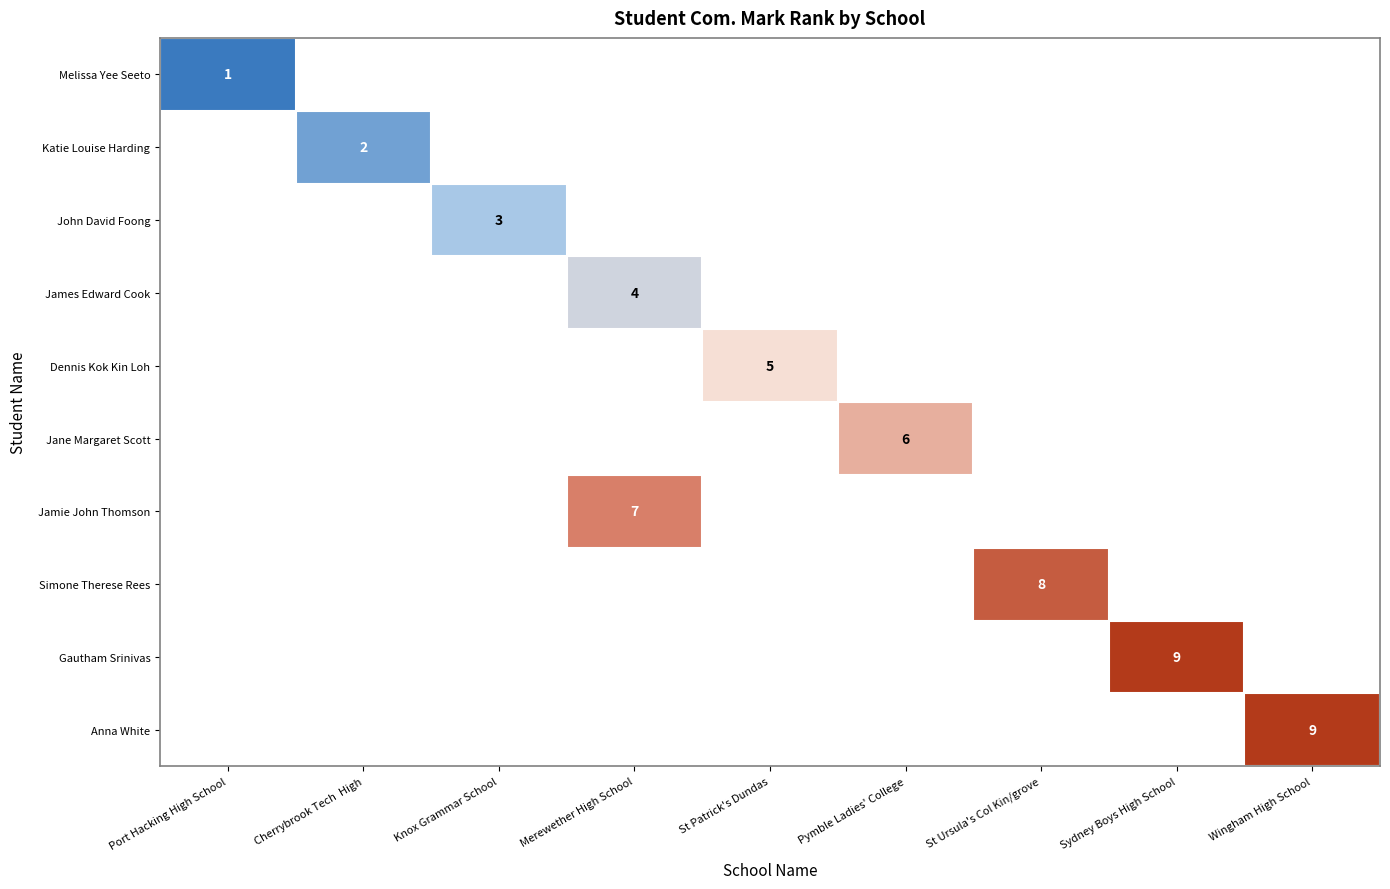

The value of Anna White at Wingham High School is 15. True or false?

False